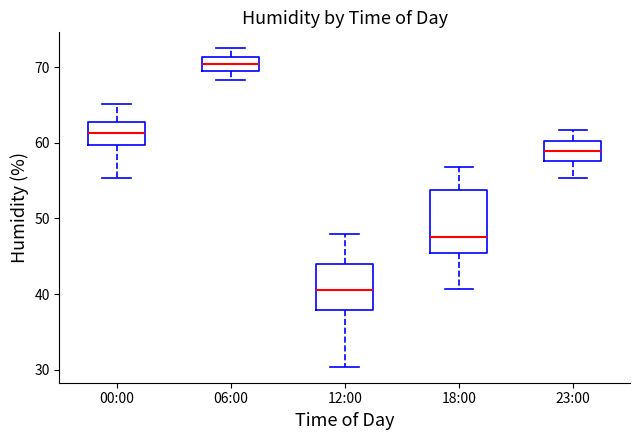

Reading left to right, read every box against the y-axis: the position of its median line, the range the box covers, and the ends of its whiskers. The values are not printed on the chart, so give them approximately, as read against the axis.

00:00: median 61, box 60 to 63, whiskers 55 to 65
06:00: median 70 (inside the box), box 70 to 71, whiskers 68 to 73
12:00: median 41, box 38 to 44, whiskers 30 to 48
18:00: median 48, box 45 to 54, whiskers 41 to 57
23:00: median 59, box 58 to 60, whiskers 55 to 62